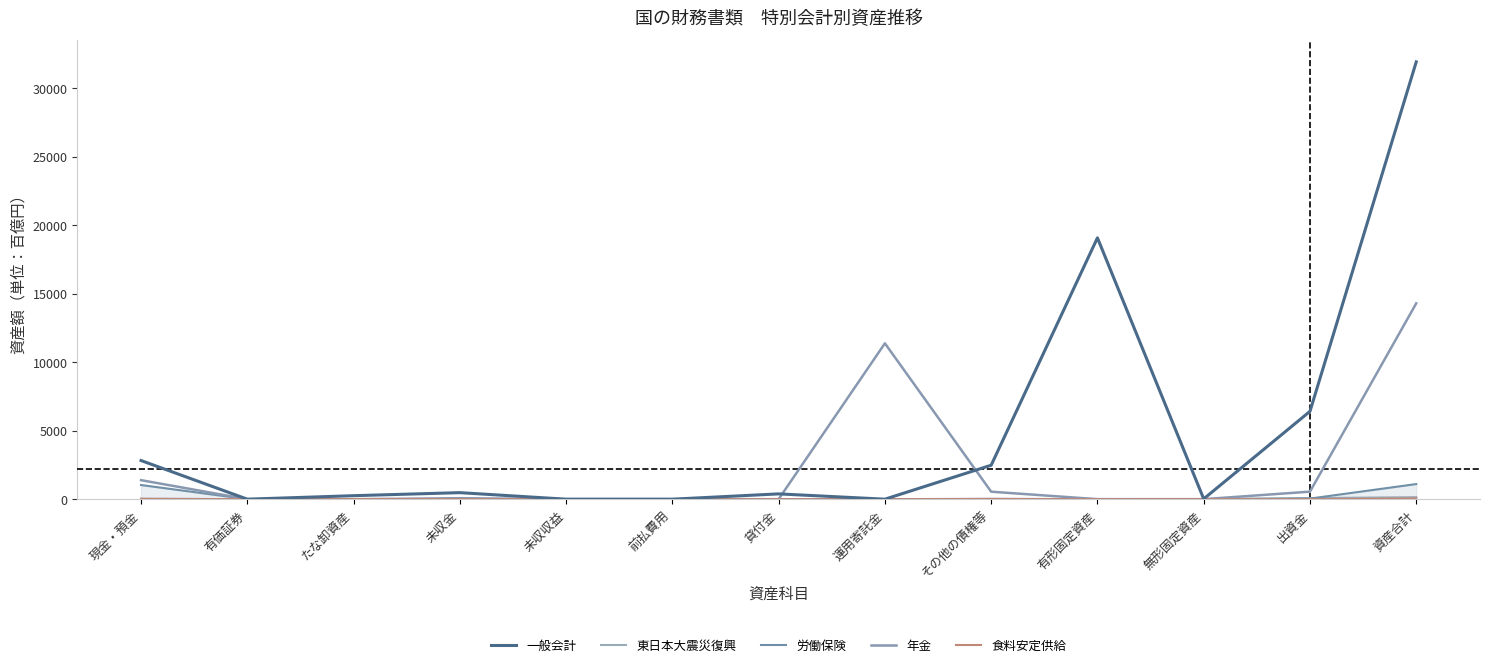

List the labels in order of 年金 value, largest first.

資産合計, 運用寄託金, 現金・預金, 出資金, その他の債権等, 未収金, 無形固定資産, 有形固定資産, 未収収益, 有価証券, たな卸資産, 前払費用, 貸付金